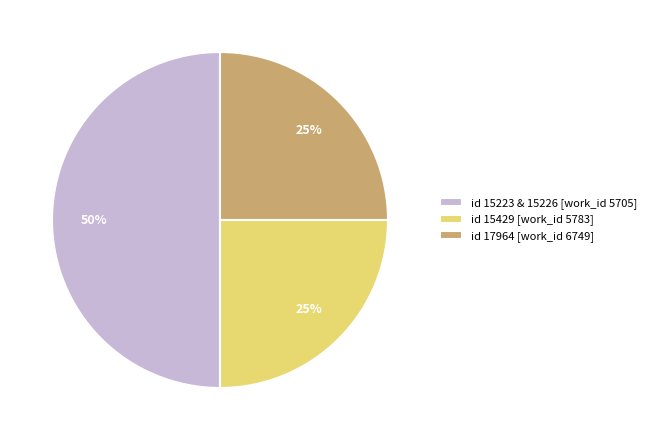

Combined, do id 17964 [work_id 6749] and id 15223 & 15226 [work_id 5705] account for over 50%?

Yes